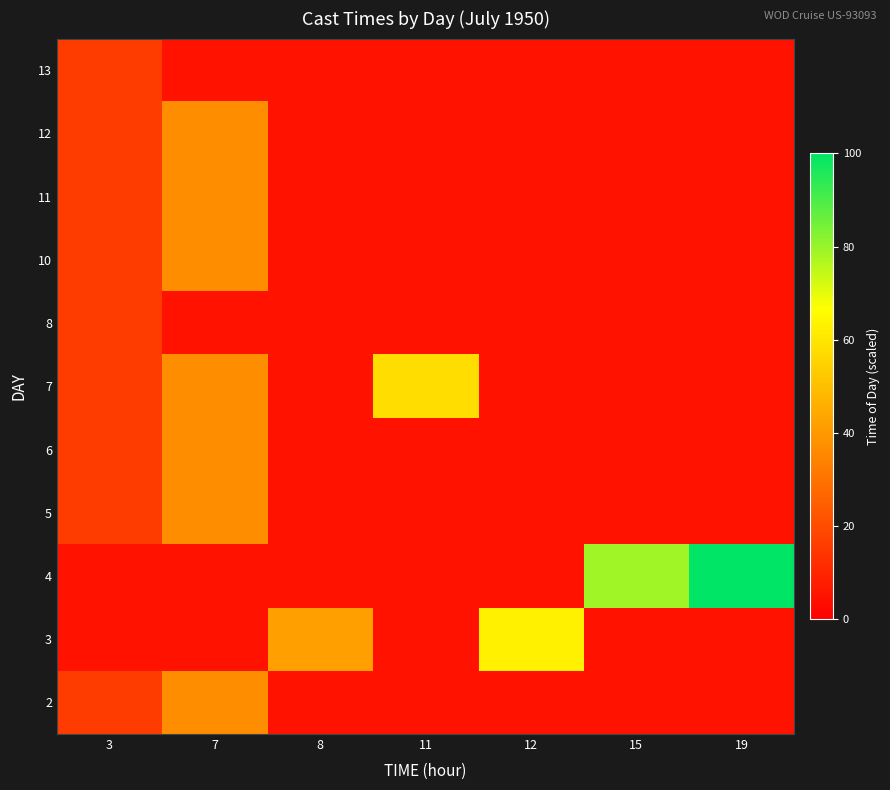

Which label corresponds to the smallest value in the chart?

8